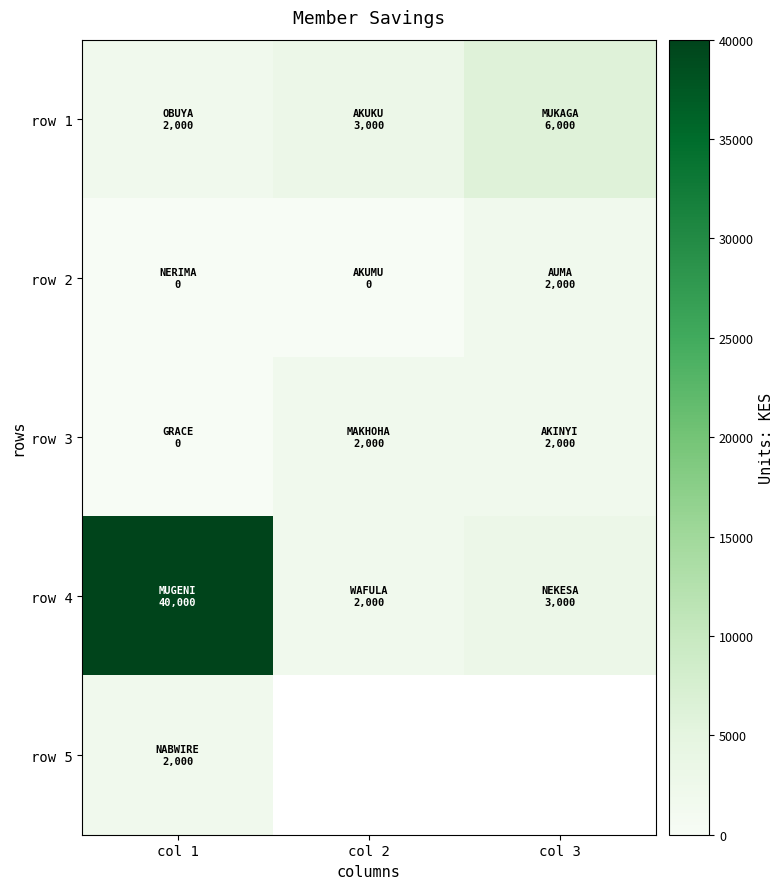

Which series has the widest spread of values?

row 4